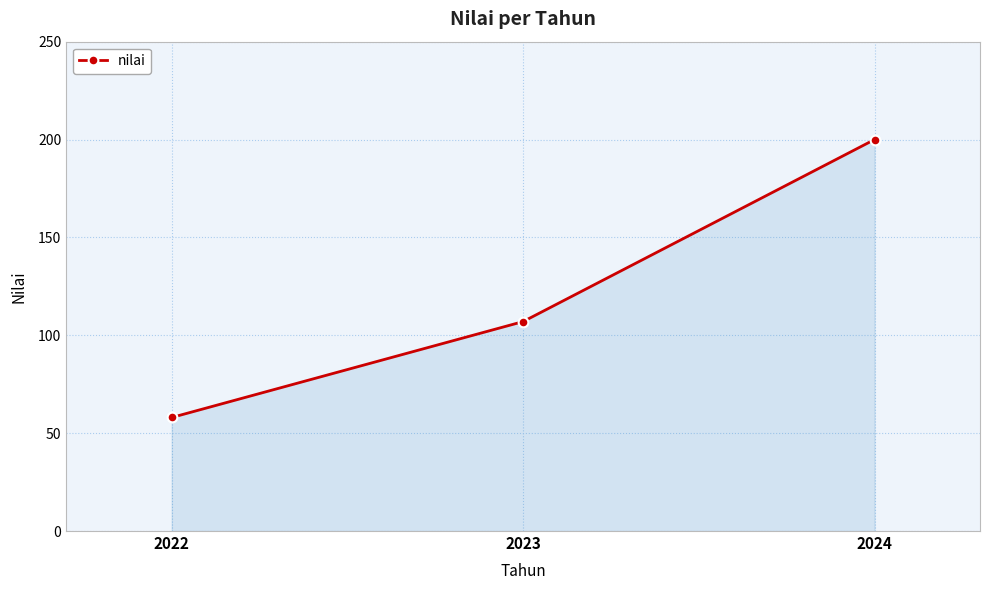

Does the chart display data point markers on the line(s)?

Yes